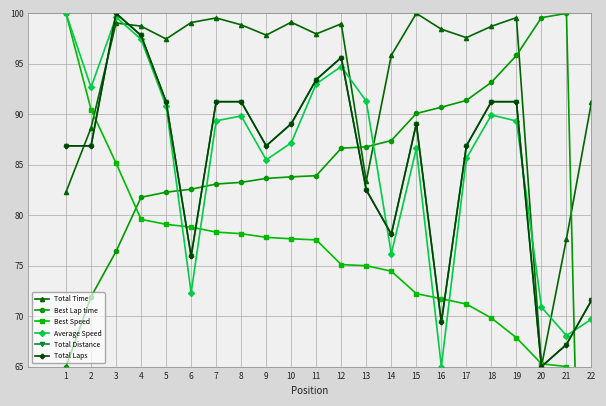

What is the greatest value displayed?

100.0